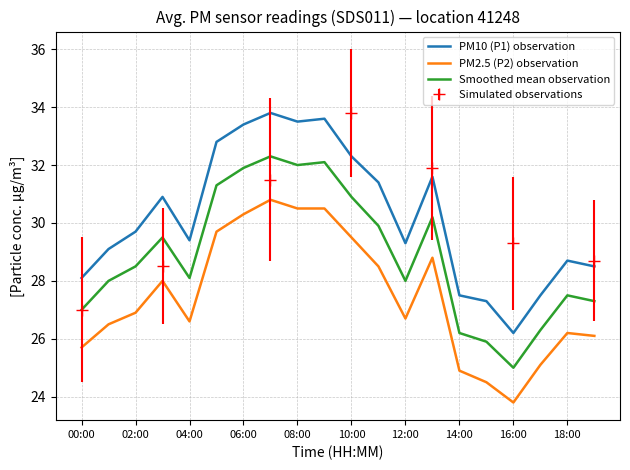

Read the PM2.5 (P2) observation value at 10:00.

29.5